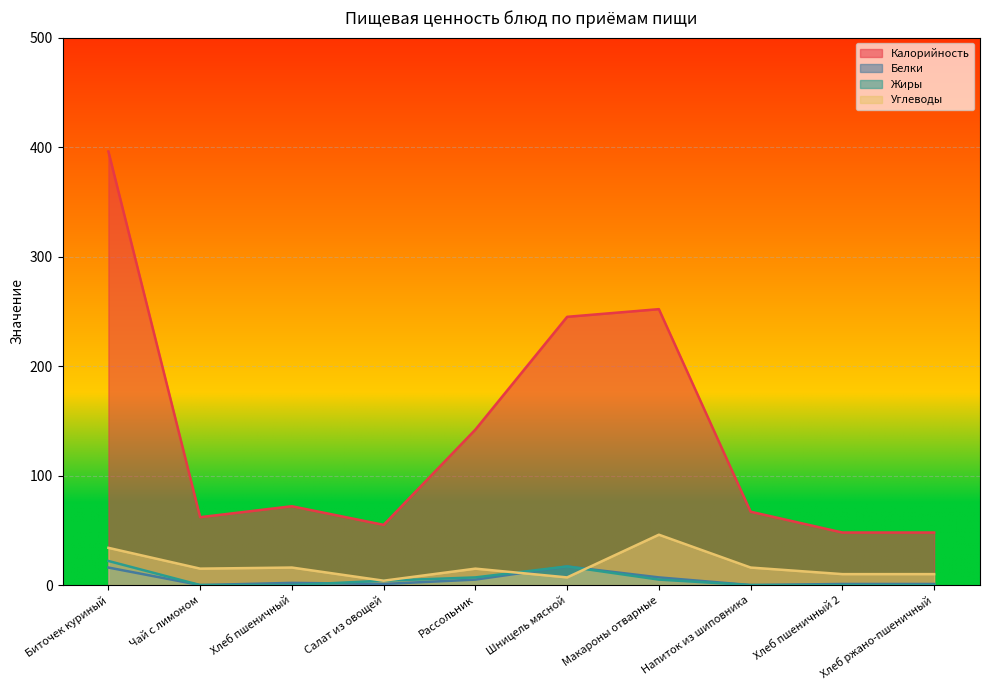

At how many categories does at least one series exceed 251?

2